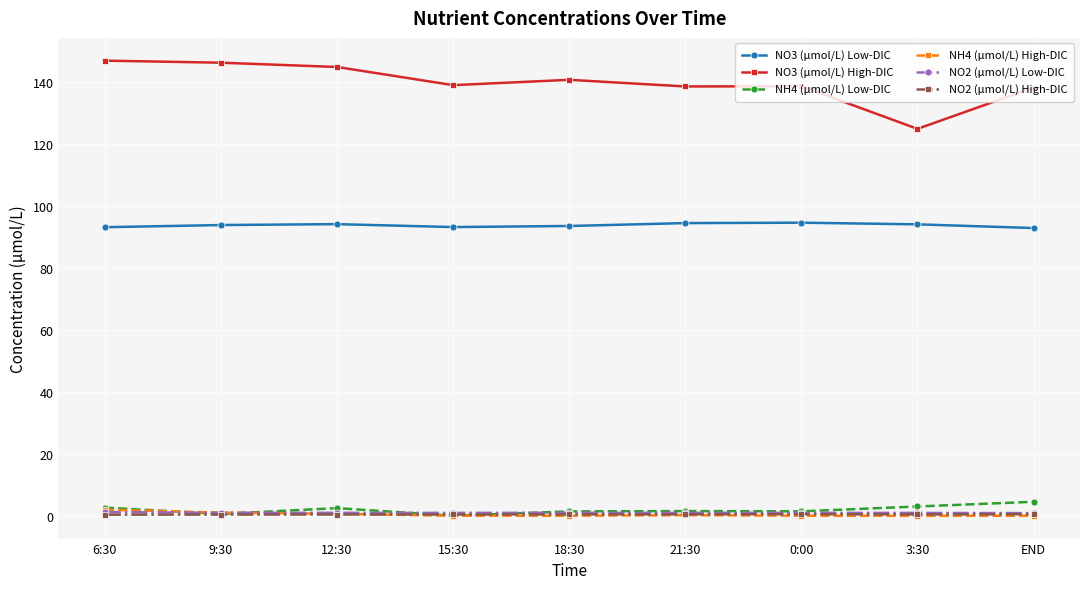

The value of NO3 (μmol/L) Low-DIC at 21:30 is 128.1. True or false?

False